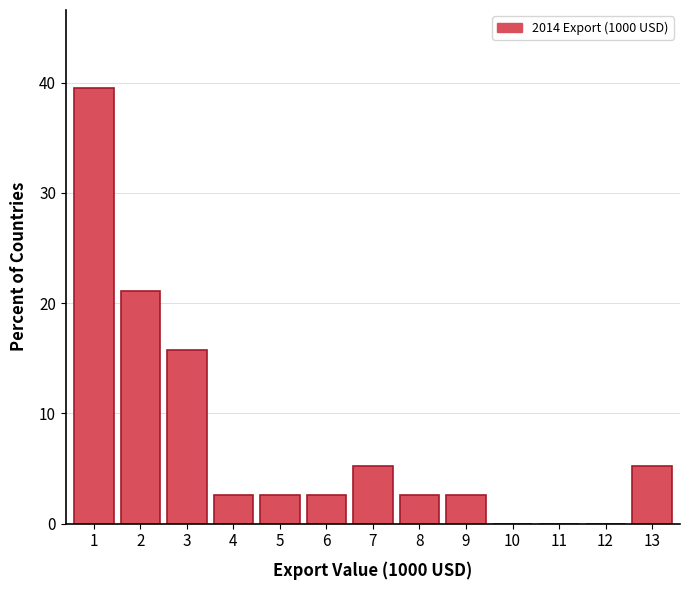

Reading left to right, what are all the values shown in this chart?

1=39.5	2=21.1	3=15.8	4=2.6	5=2.6	6=2.6	7=5.3	8=2.6	9=2.6	10=0.0	11=0.0	12=0.0	13=5.3